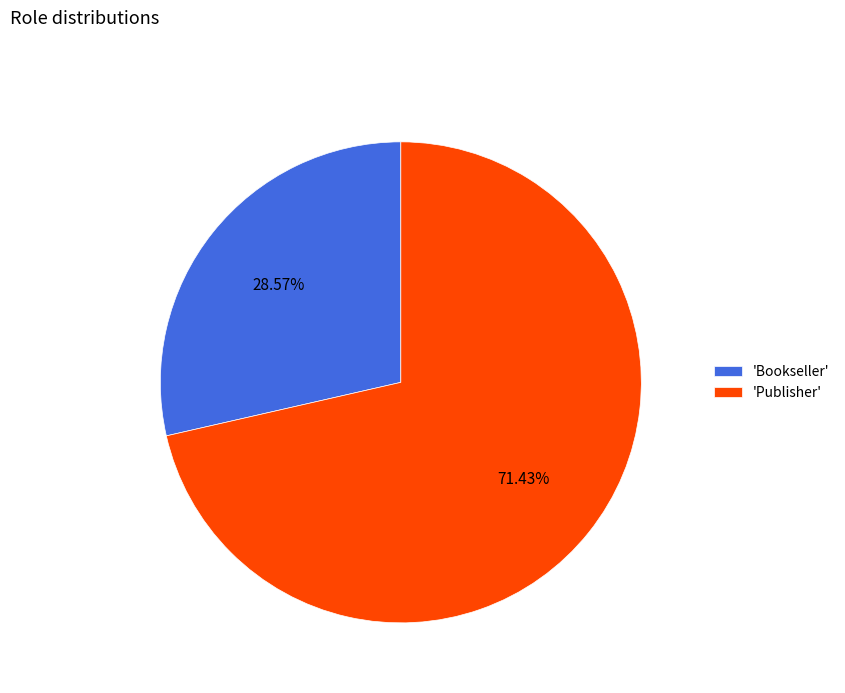

Which has a higher value, 'Bookseller' or 'Publisher'?

'Publisher'